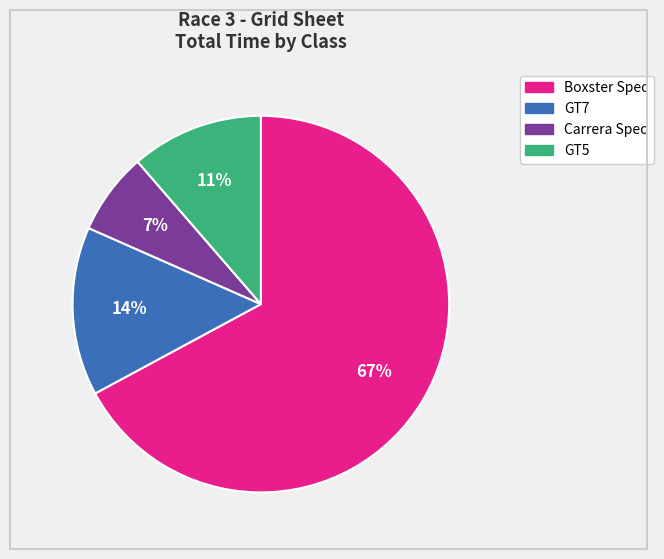

To the nearest percent, what percentage of the pie is Carrera Spec?

7%